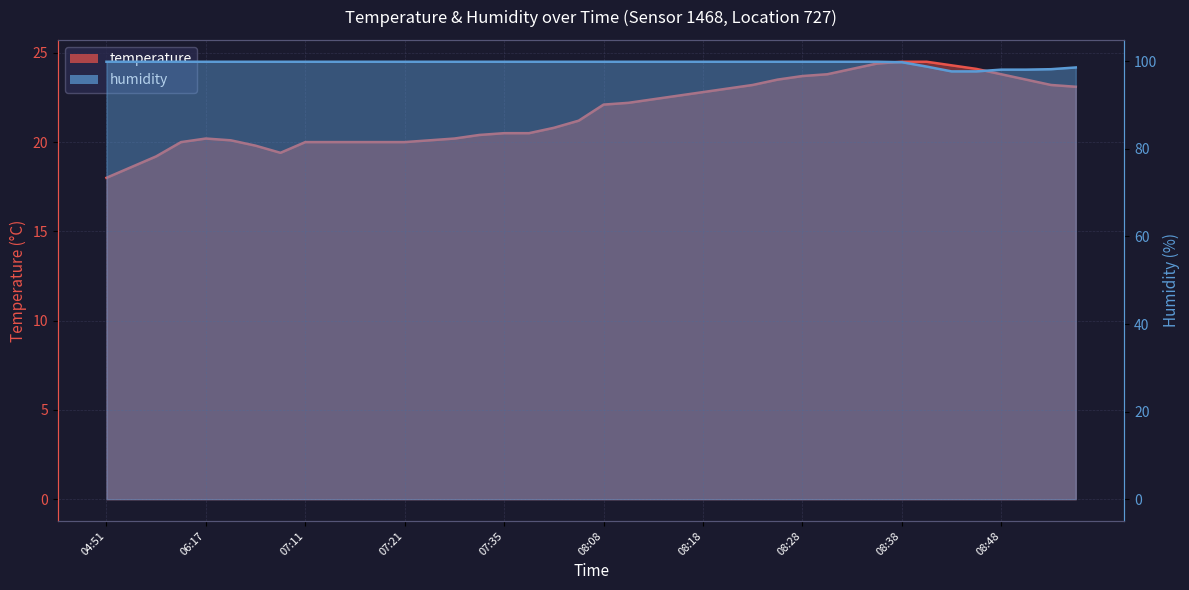

Count the number of categories in the chart.

40